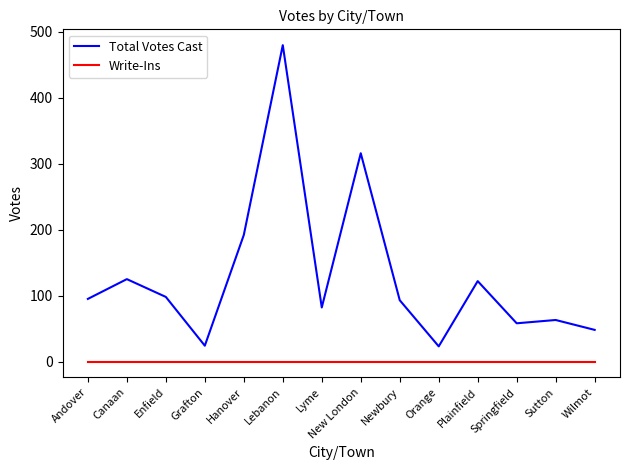

At which label does Total Votes Cast reach its peak?

Lebanon